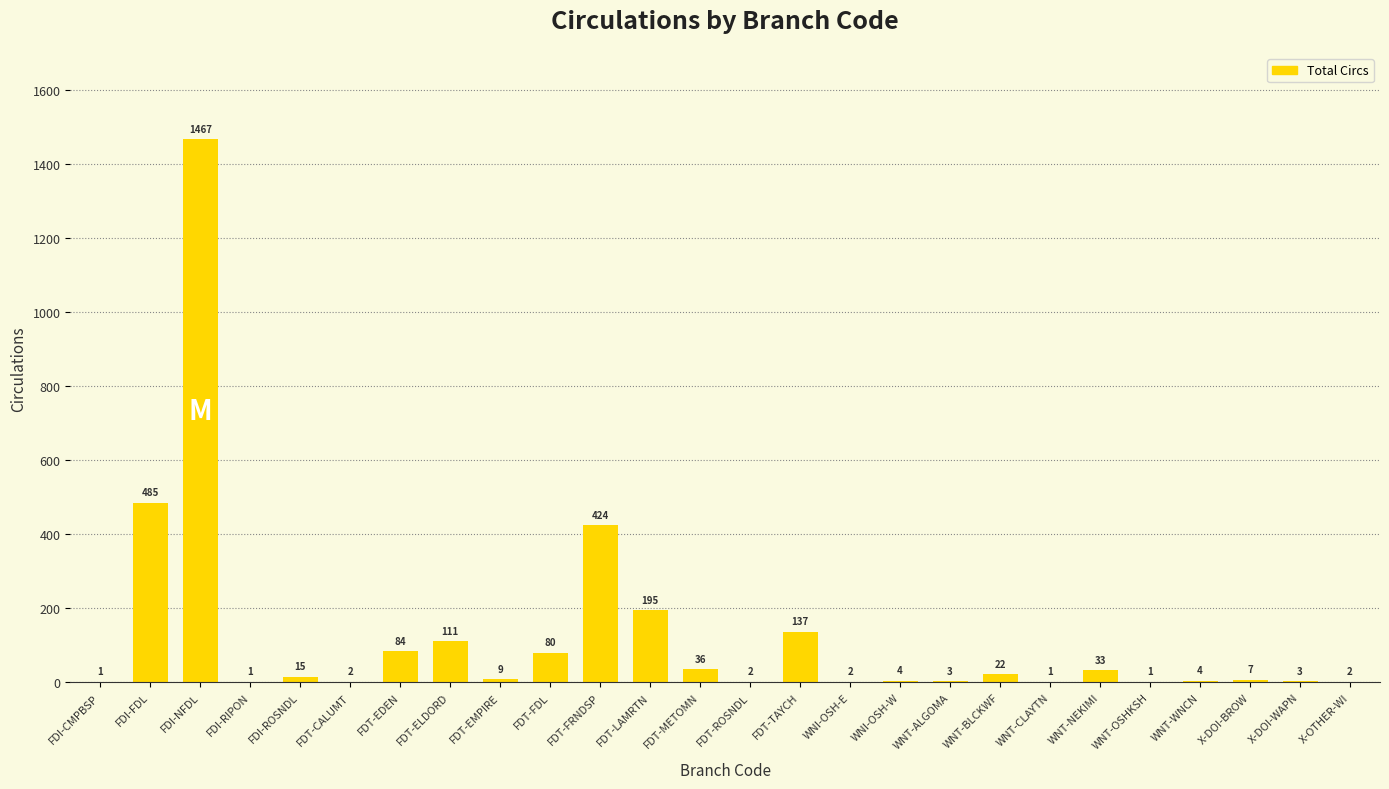

Is it true that the value at FDI-NFDL is 1007?

False